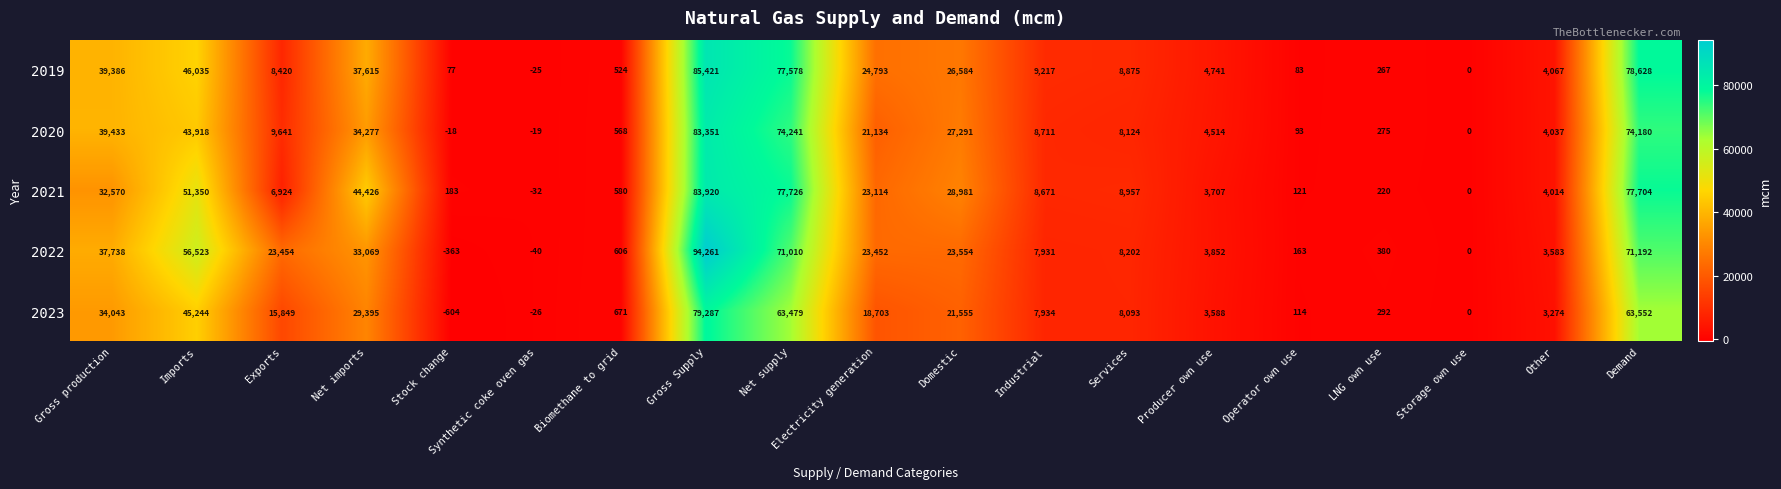

How many categories are shown in the chart?

19